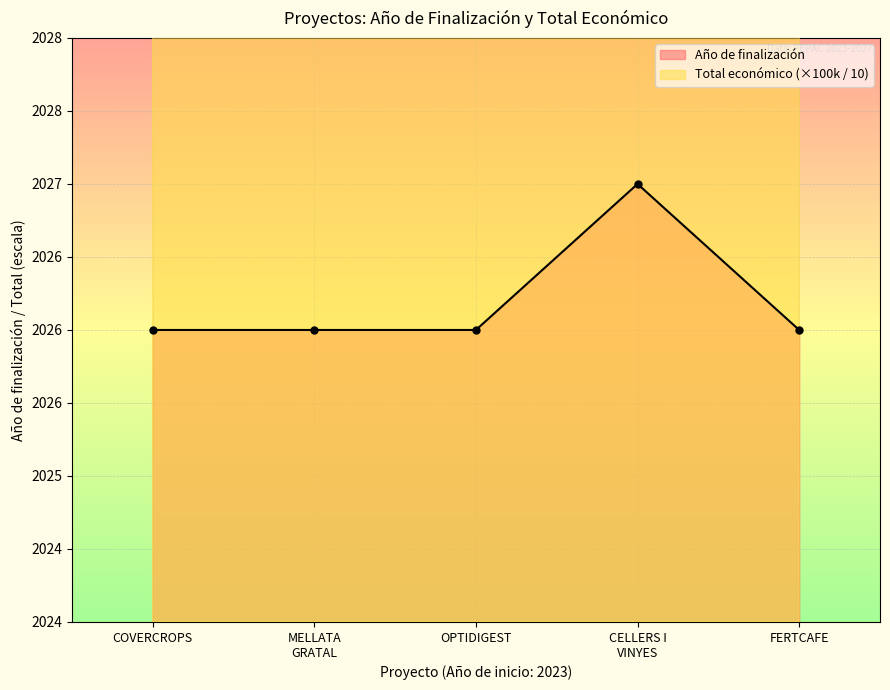

What is the average value of the Año de finalización series?

2026